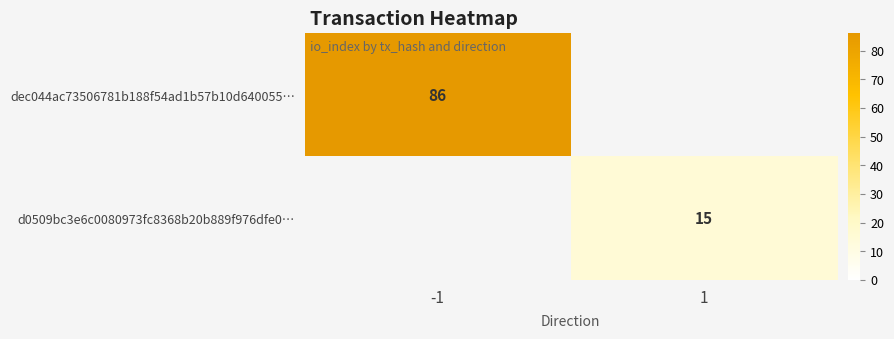

Is the value of d0509bc3e6c0080973fc8368b20b889f976dfe0… at 1 greater than the value of dec044ac73506781b188f54ad1b57b10d640055… at -1?

No